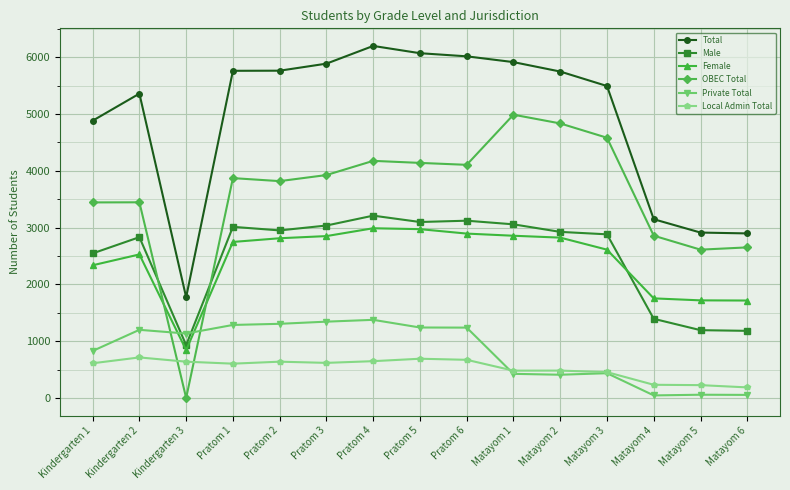

At which category does Female reach its first local peak?

Kindergarten 2